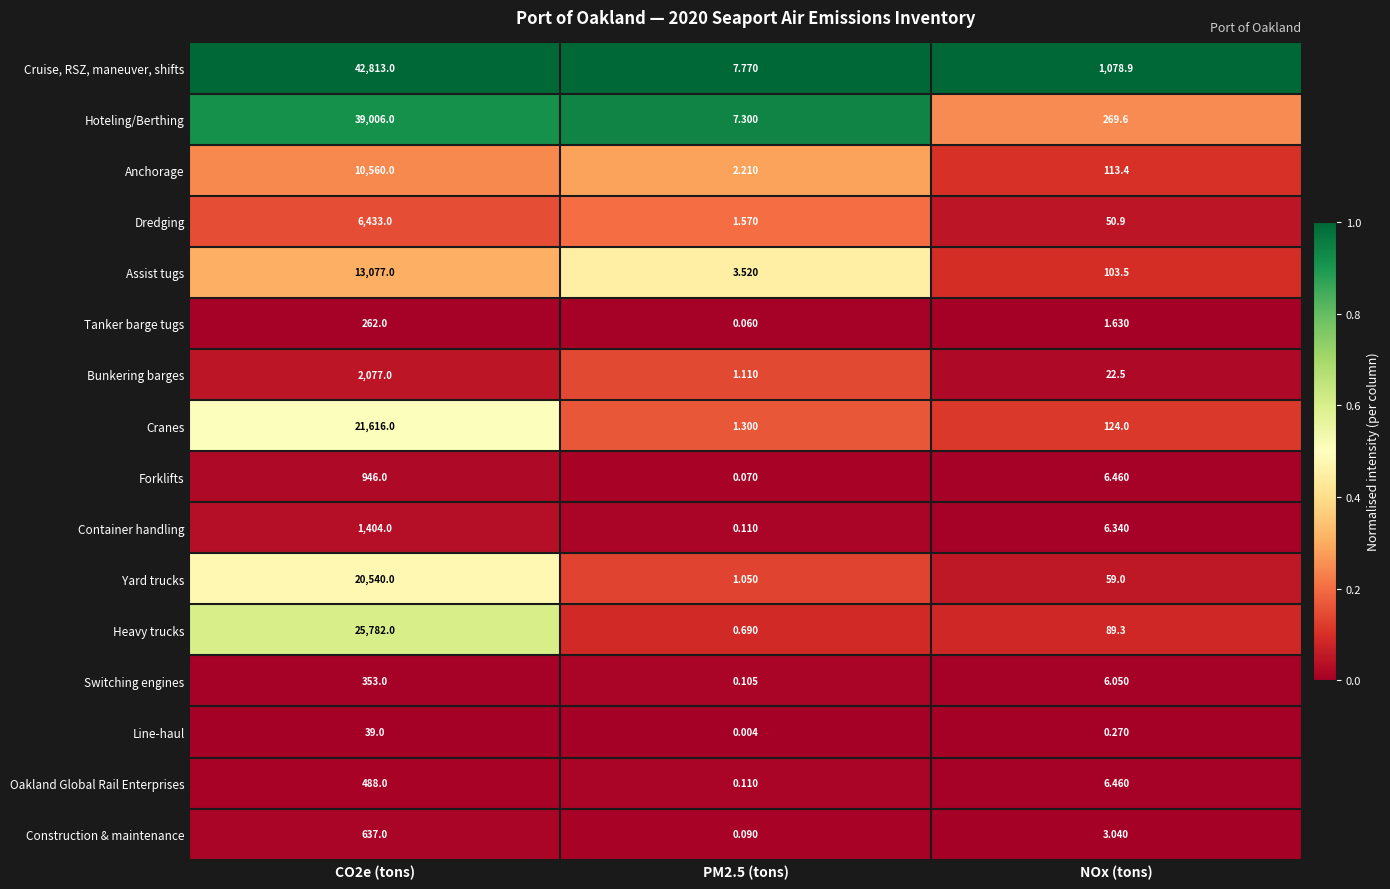

Which series has the largest total across all categories?

Cruise, RSZ, maneuver, shifts